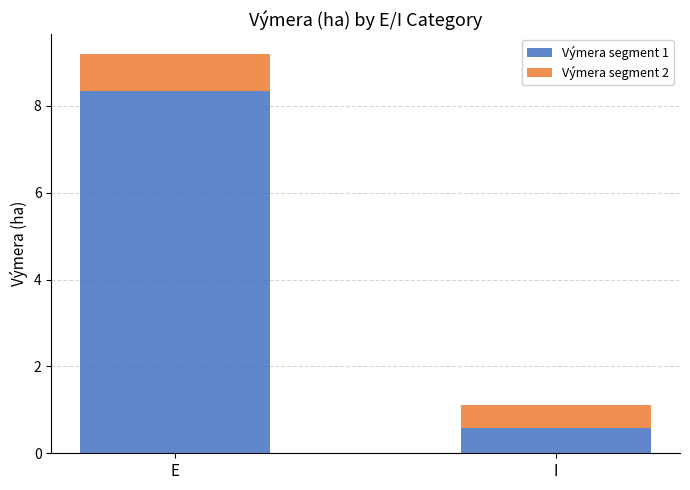

What is the minimum value for Výmera segment 1?

0.6